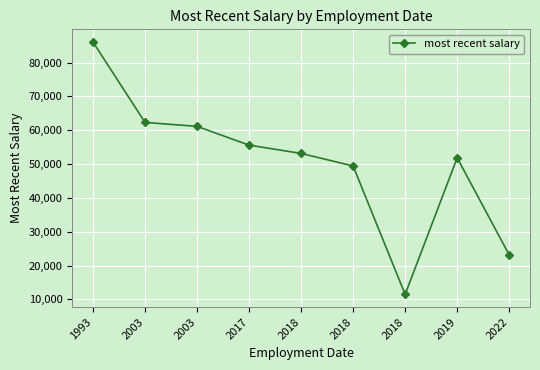

Is this an area chart (filled region under the line)?

No